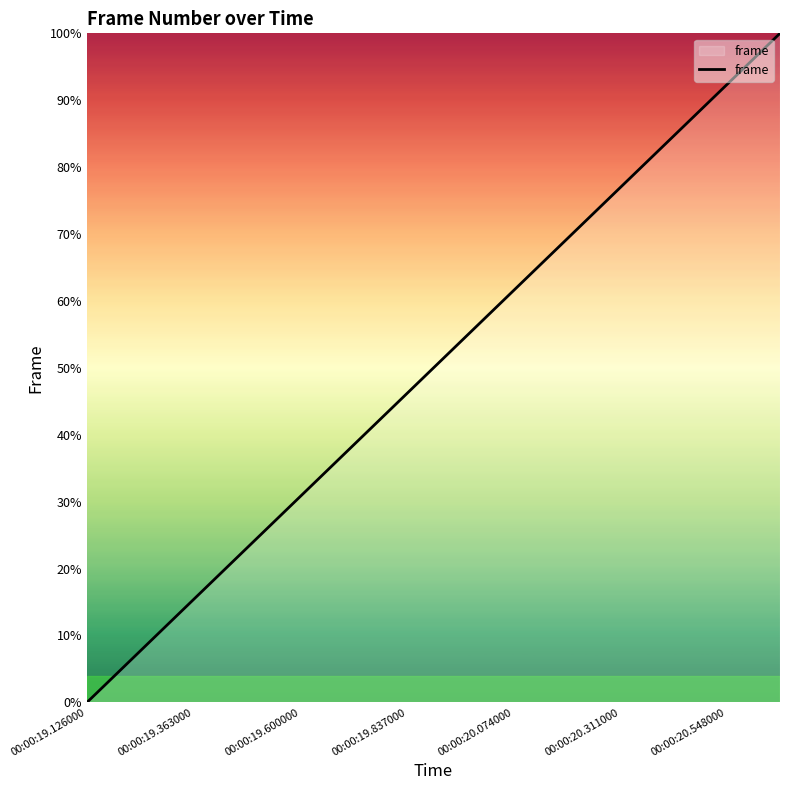

What is the greatest value displayed?

100.0